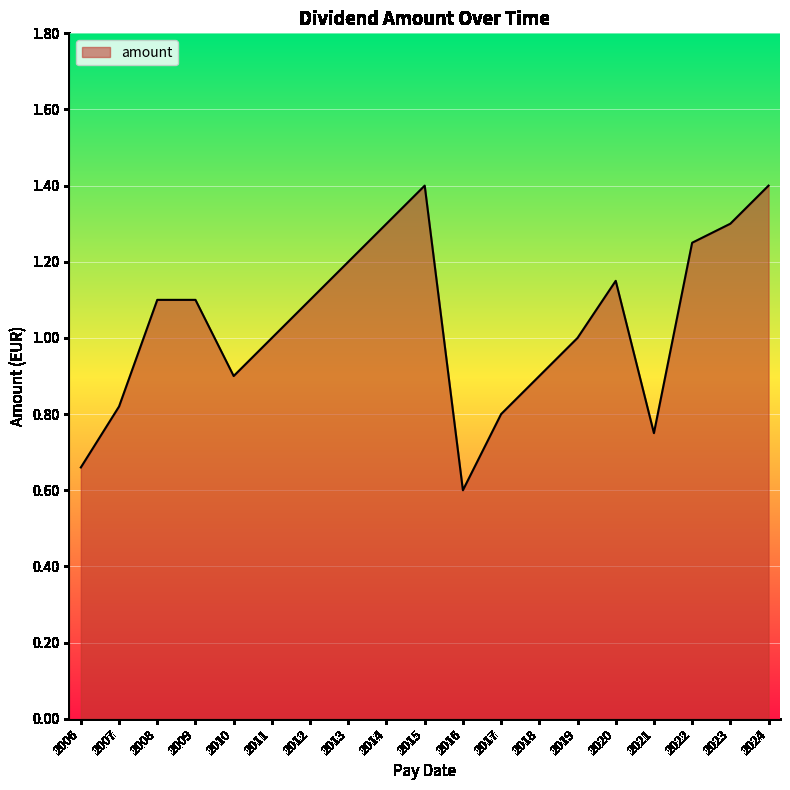

How many values are between 0 and 1?

9